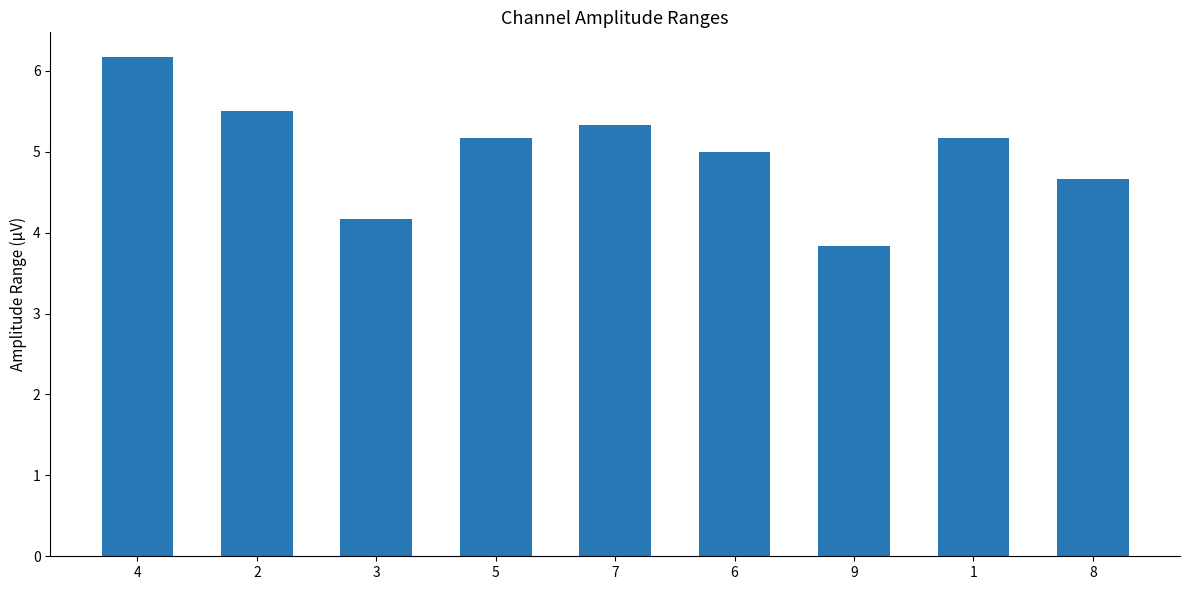

Approximately how many times larger is the value at 6 compared to 1?

1.0